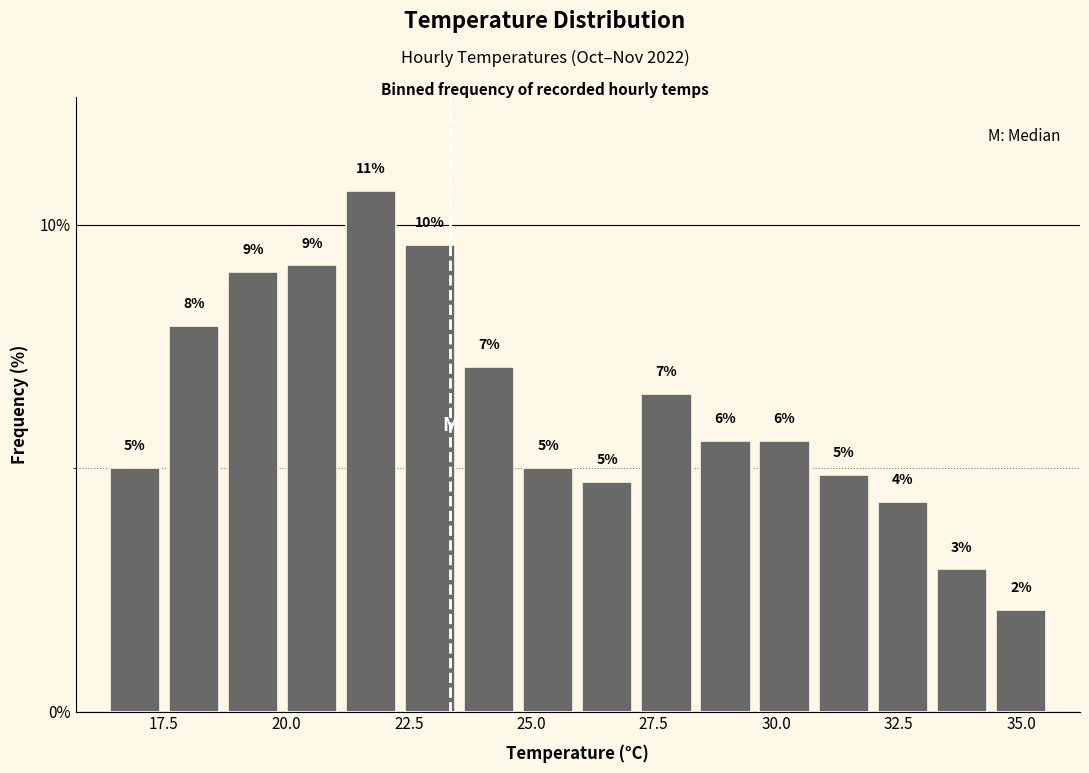

Read against the x-axis, roughly where is the centre of the tallest bar?

21.5